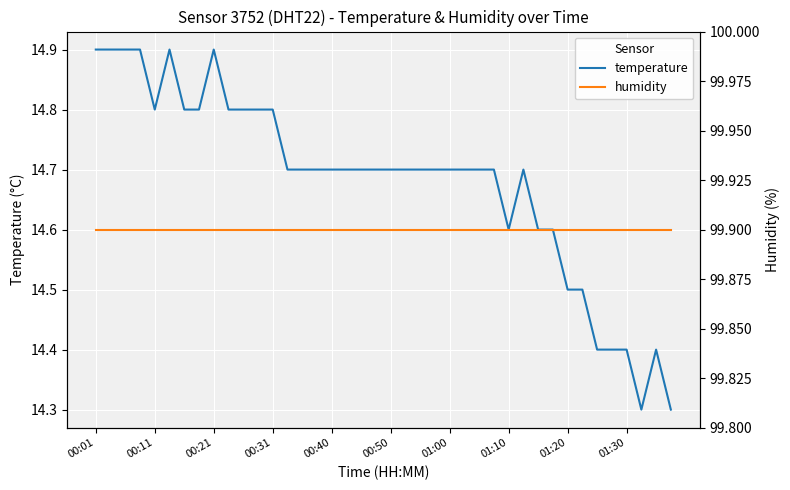

Rank the series by their average value, from highest to lowest.

humidity, temperature